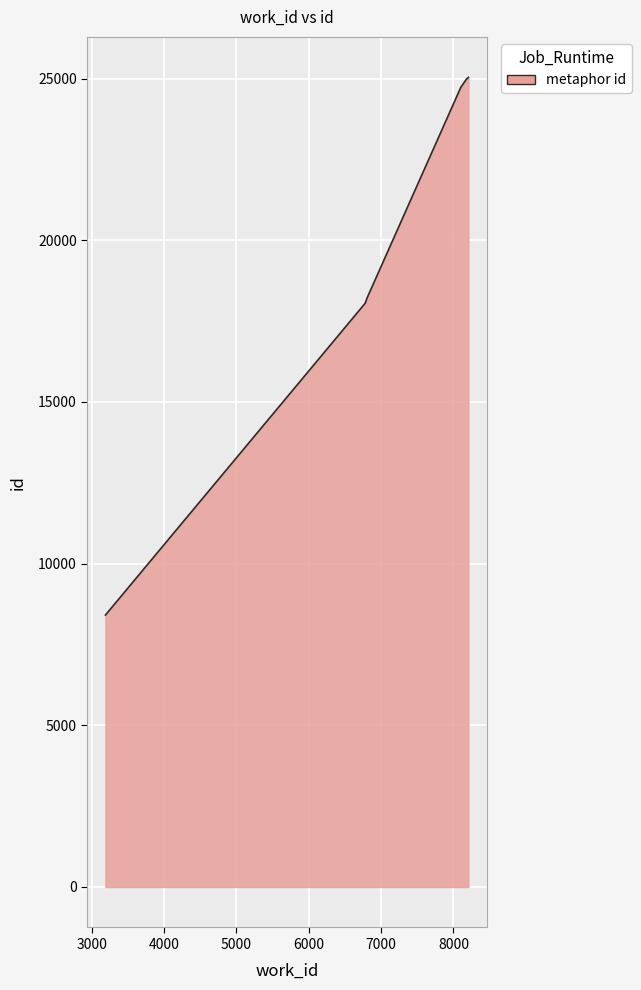

The chart shows a value of 18243 at 6812. True or false?

True